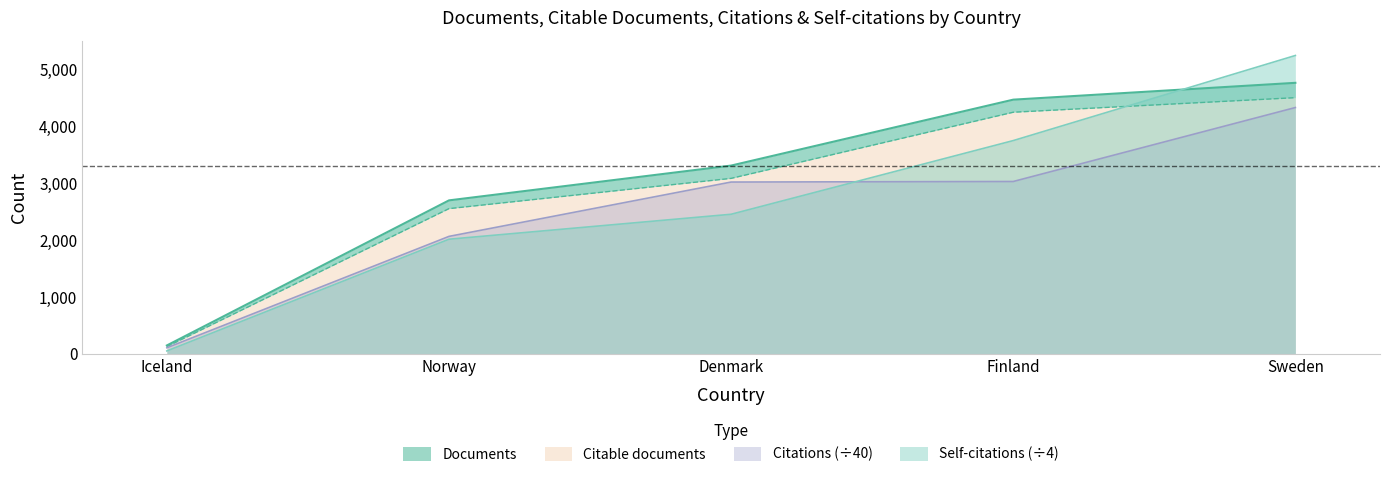

The Documents series shows 4765.0 at Sweden. True or false?

True